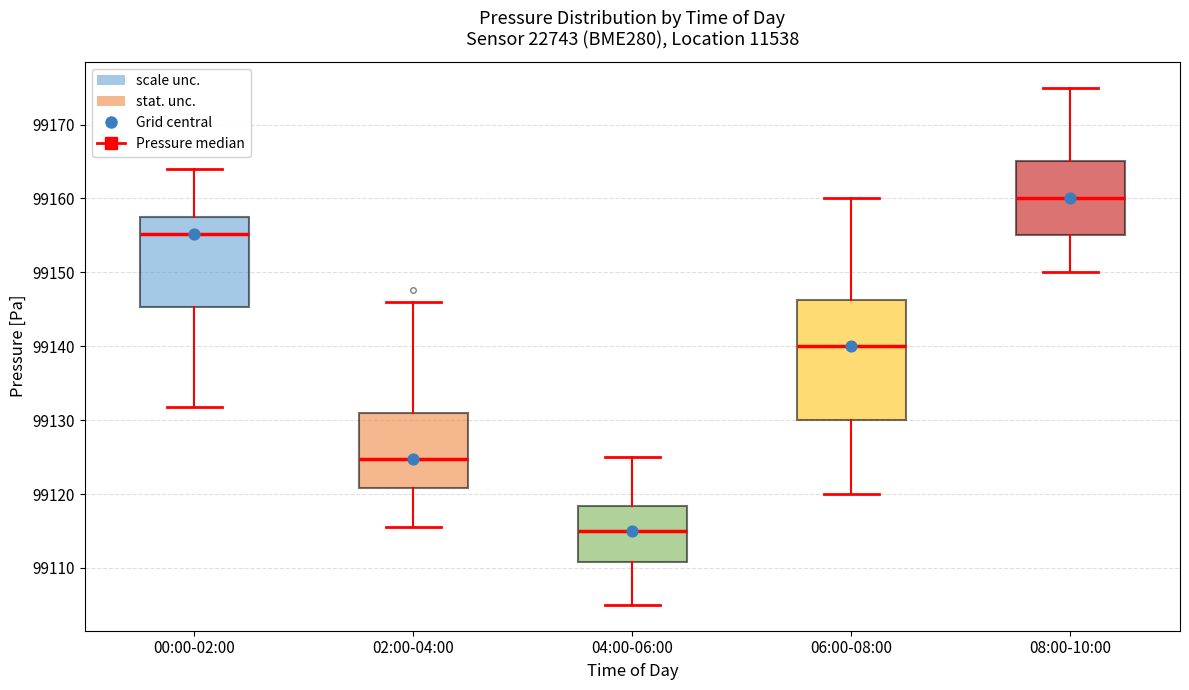

Which box is the tallest, from its lower edge to its upper edge?

06:00-08:00